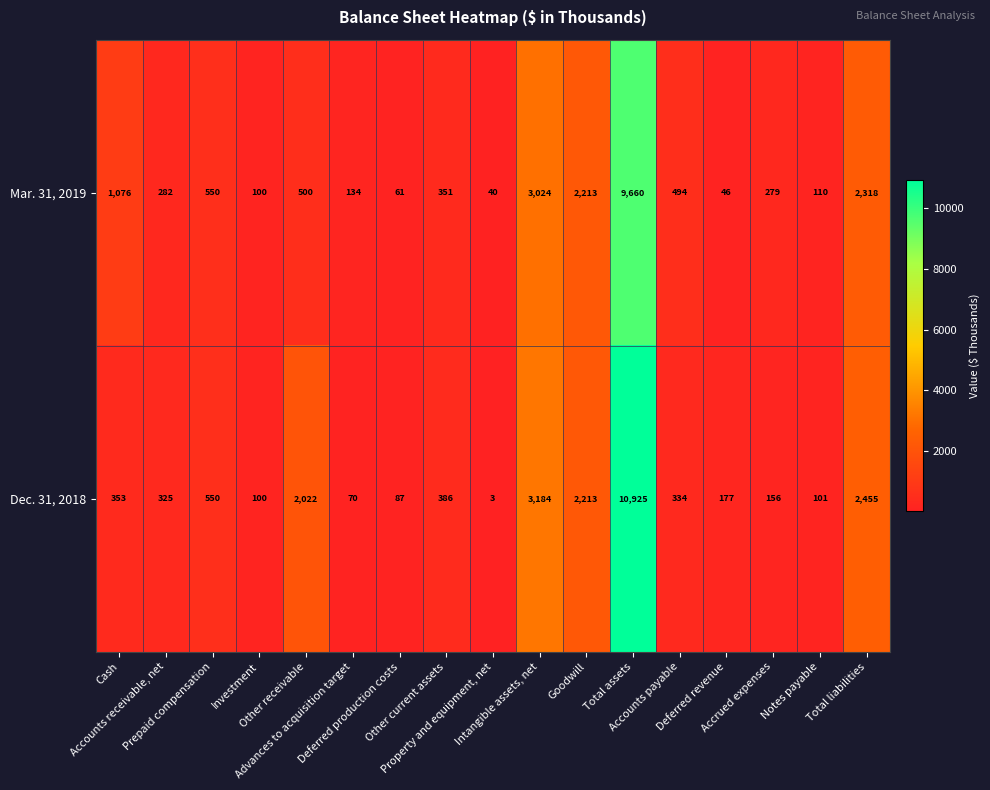

What is the sum of all Dec. 31, 2018 values?

23441